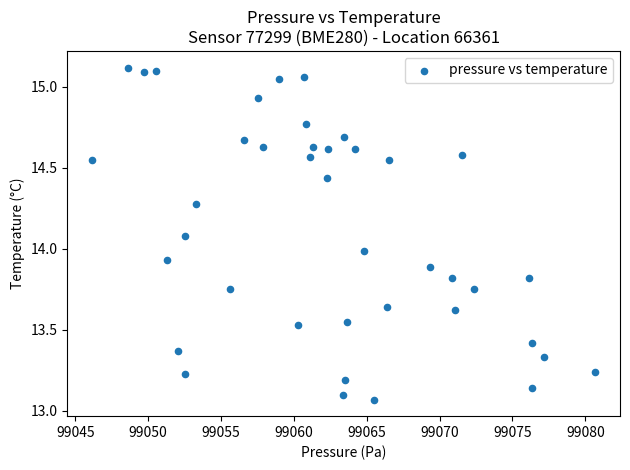

What is the range of X values (max minus min)?

34.5